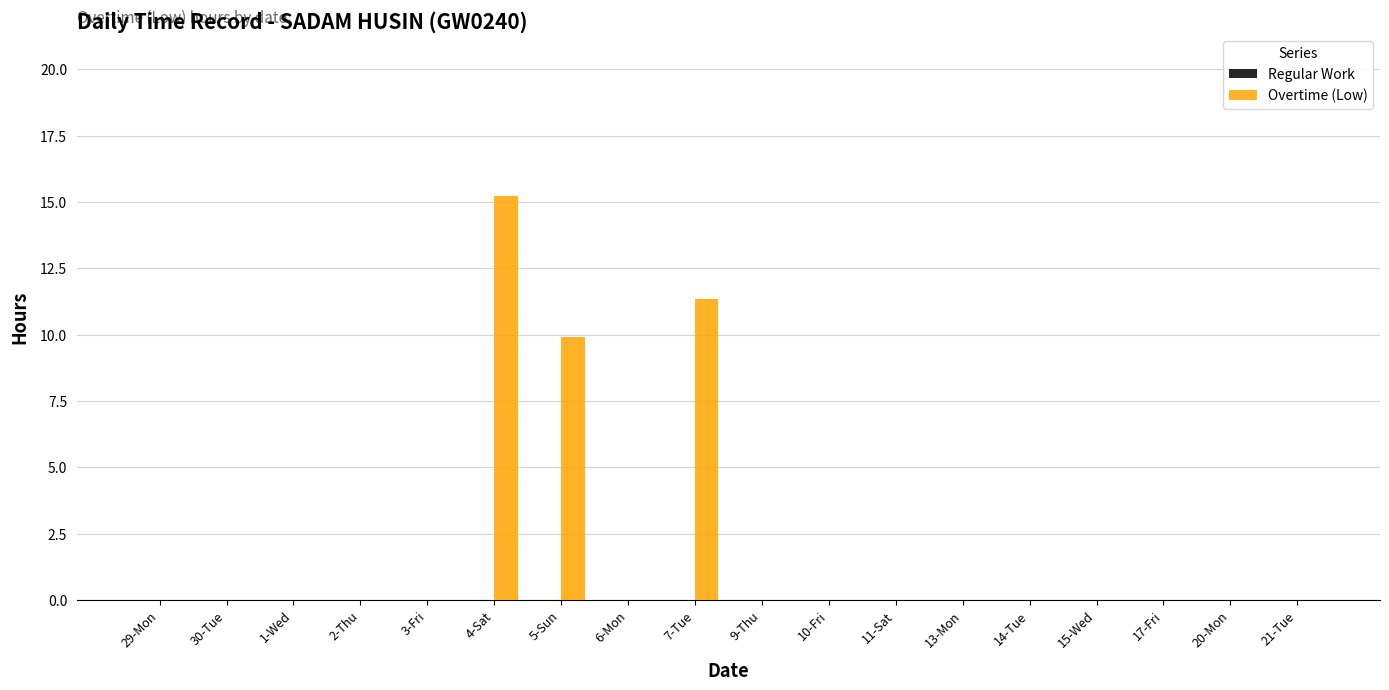

The value at 9-Thu is 5.0. True or false?

False